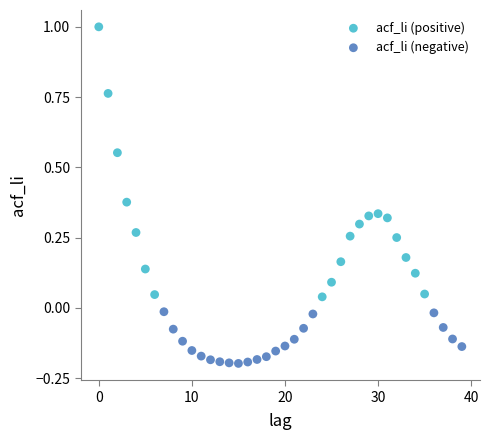

Which series contains the lowest Y value?

acf_li (negative)